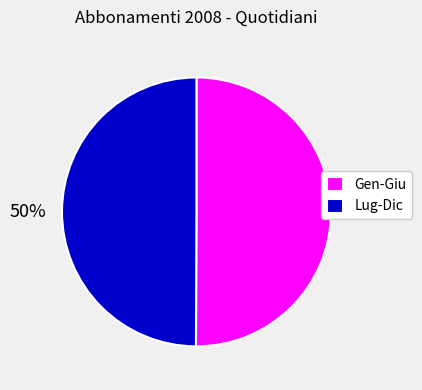

Count the number of slices in the pie.

2